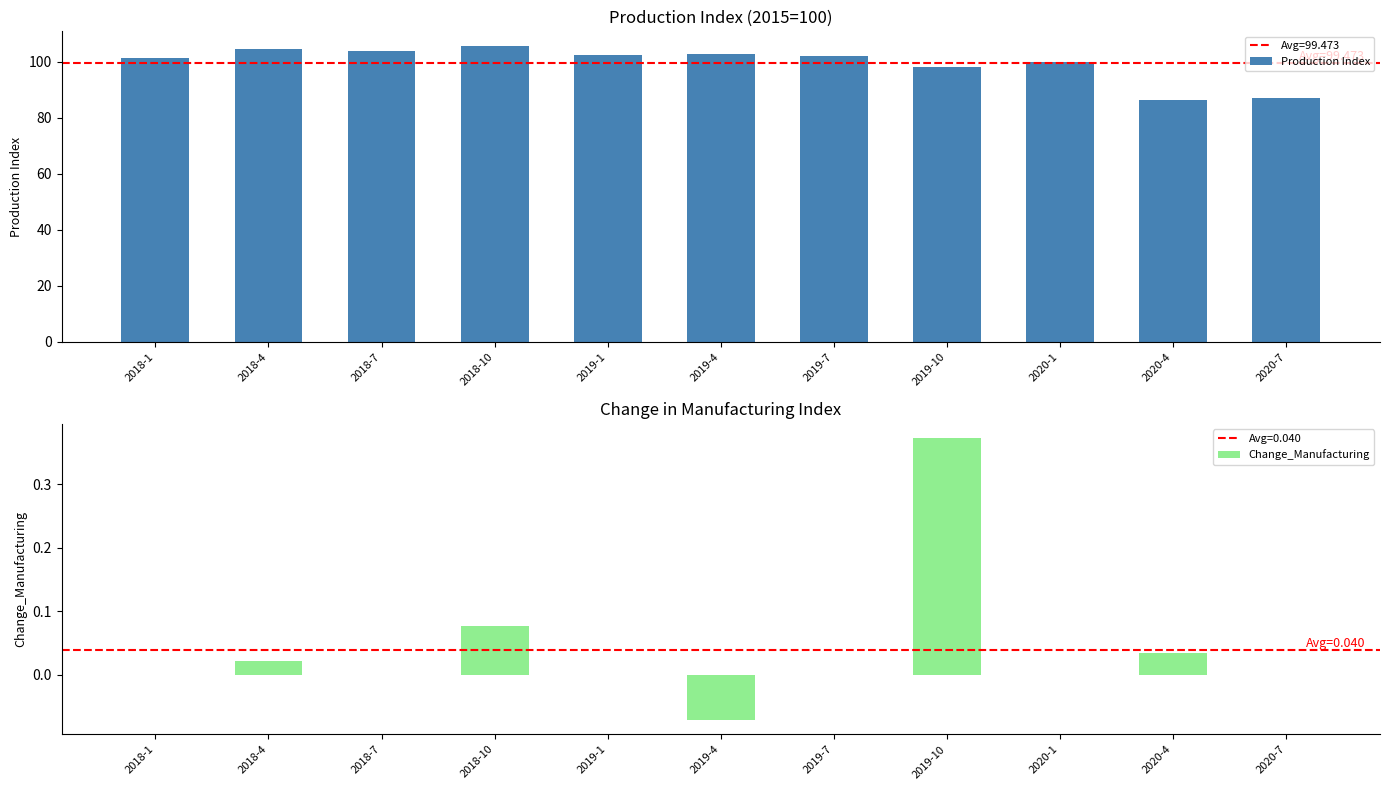

Rank the series by their maximum value, from lowest to highest.

Change_Manufacturing, Production Index